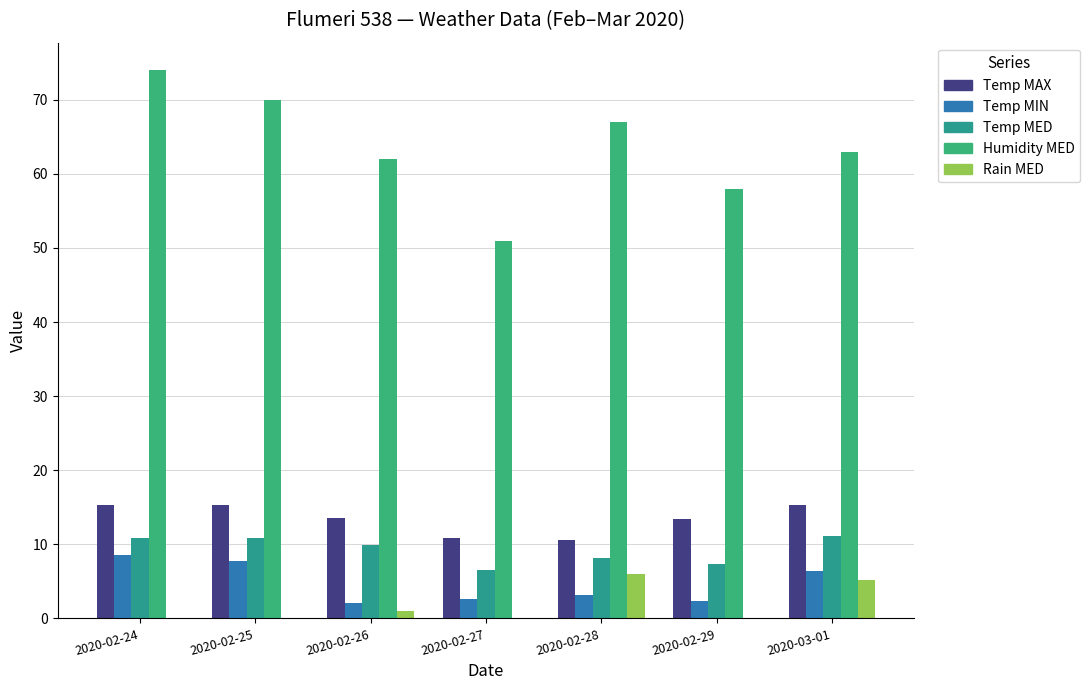

List the series in order of their peak value, highest first.

Humidity MED, Temp MAX, Temp MED, Temp MIN, Rain MED